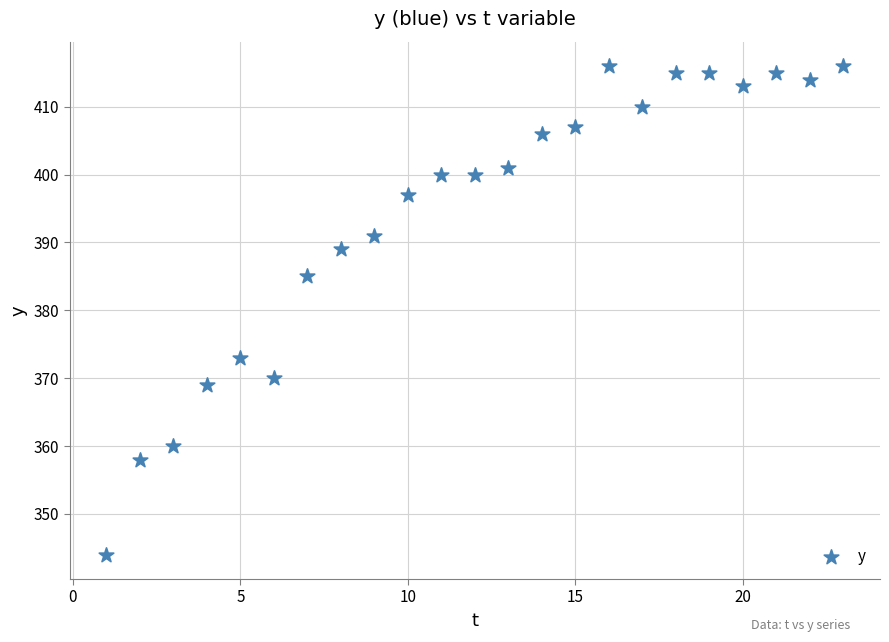

What Y value in the scatter plot is closest to 380?

385